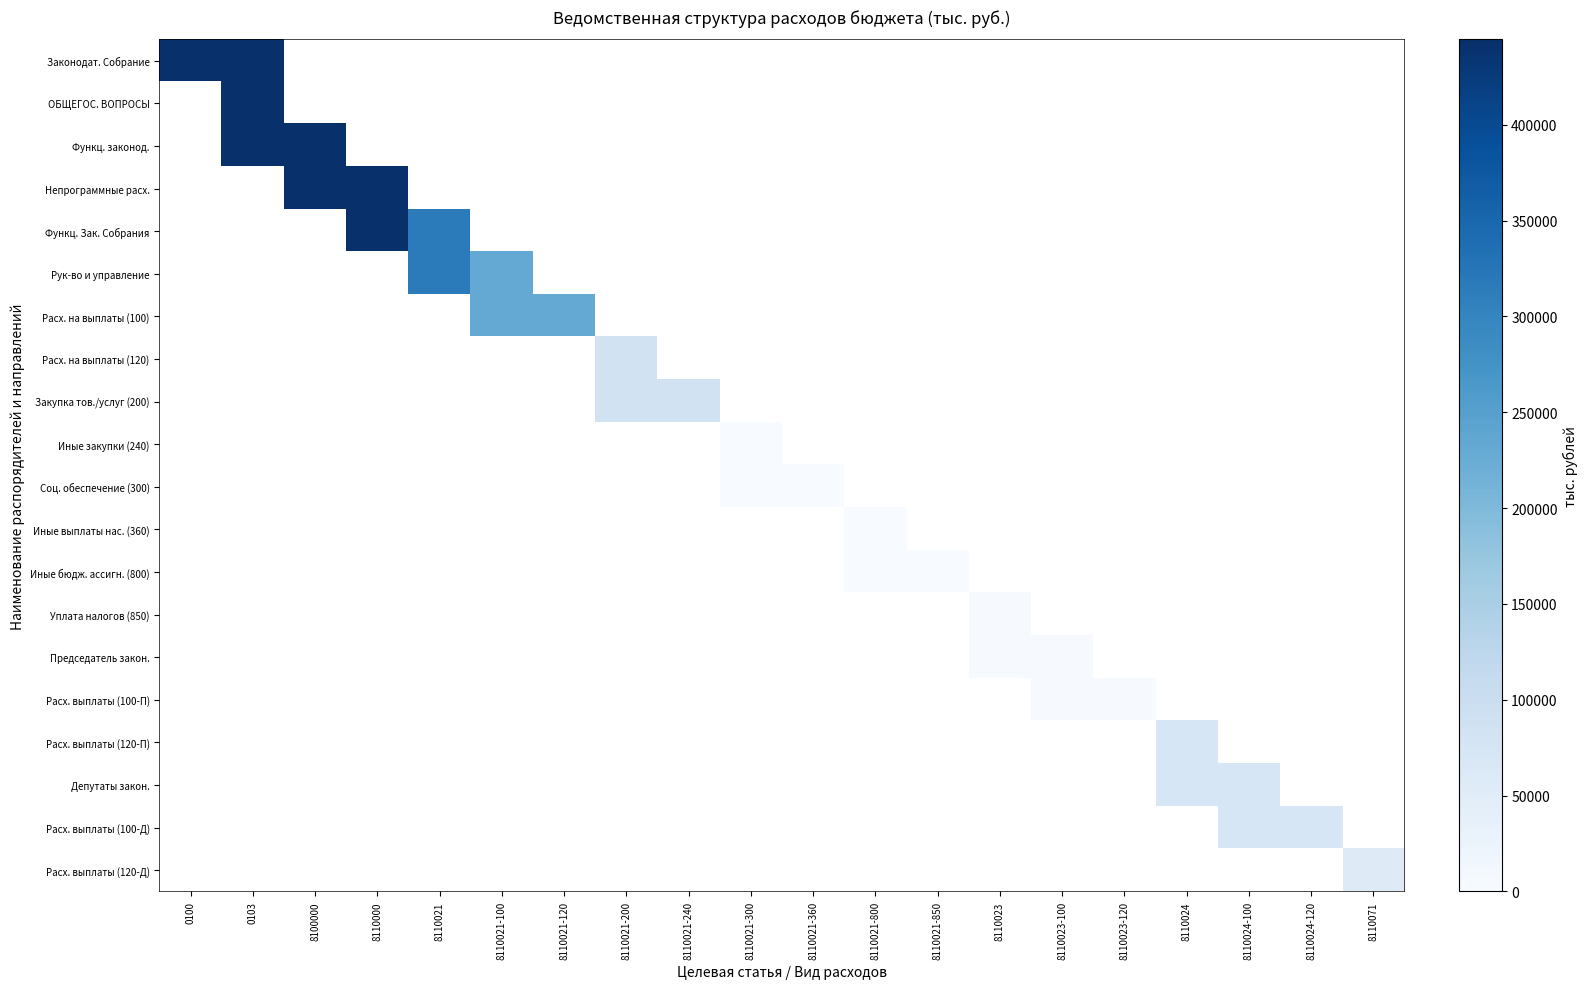

How many distinct data groups are displayed?

20